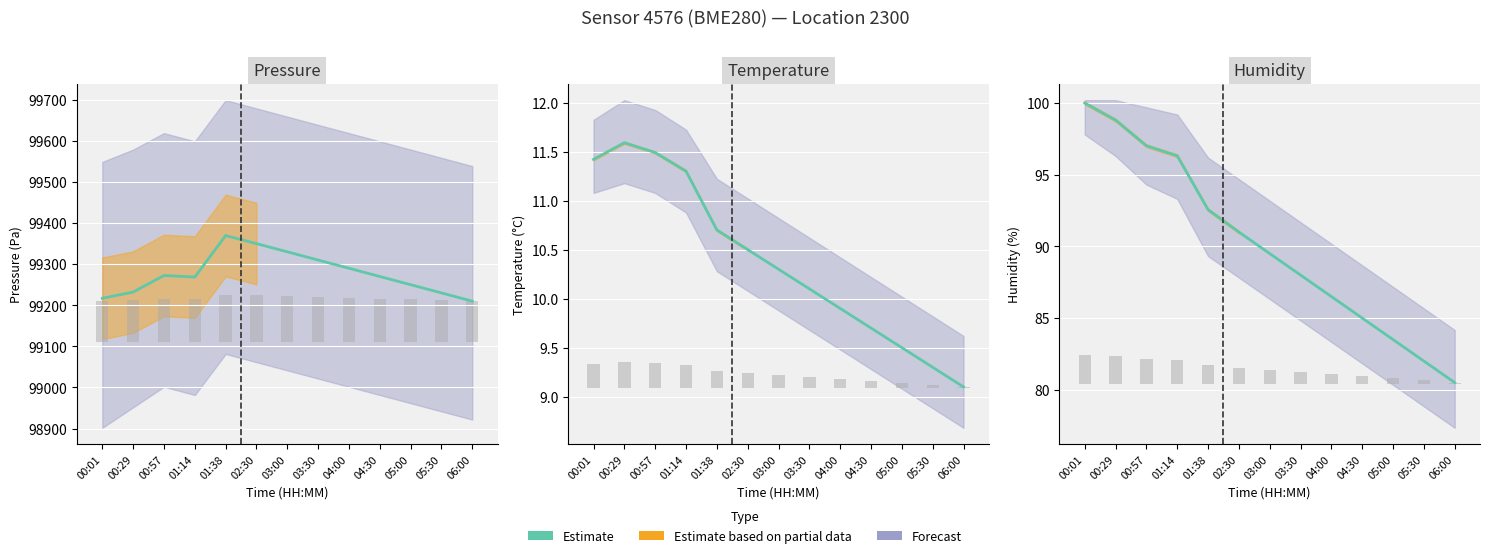

What is the label of the 5th bar from the right?

04:00